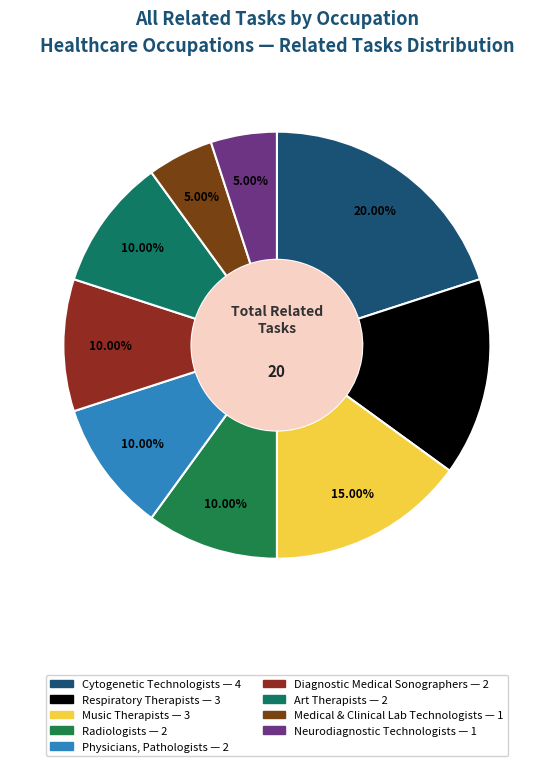

To the nearest percent, what is the average slice percentage?

11%